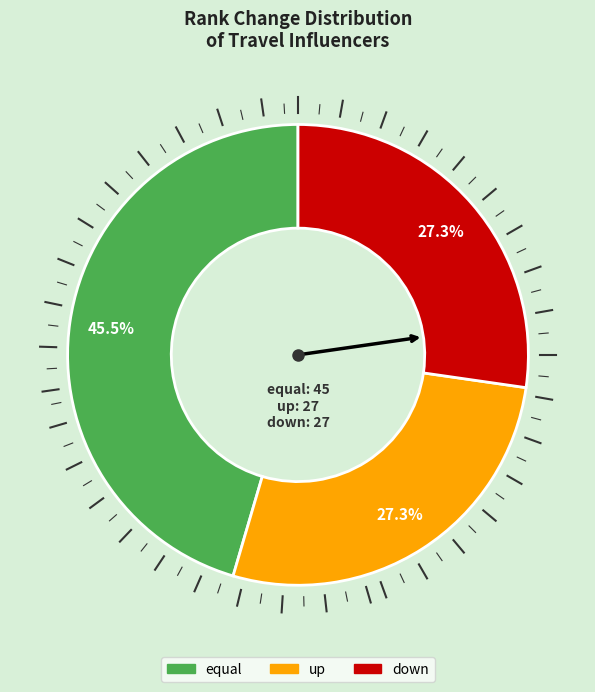

Is there any slice that represents more than half of the pie?

No